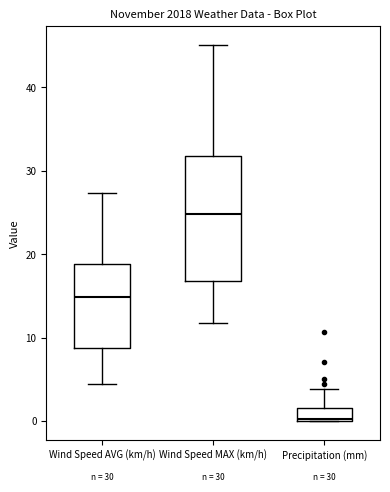

Comparing the boxes themselves (not the whiskers), which one is the tallest?

Wind Speed MAX (km/h)